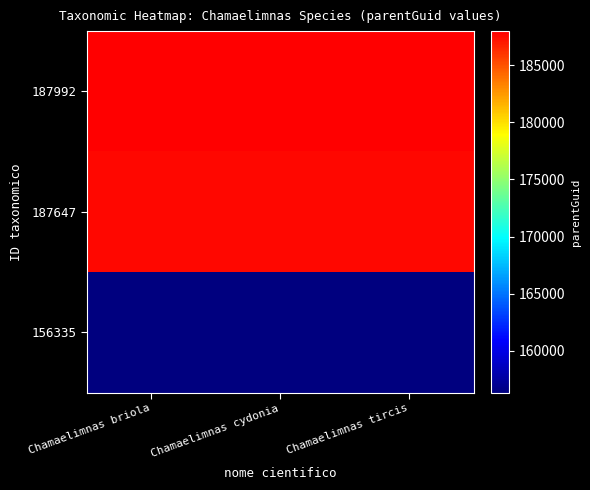

Which series has the widest spread of values?

187992